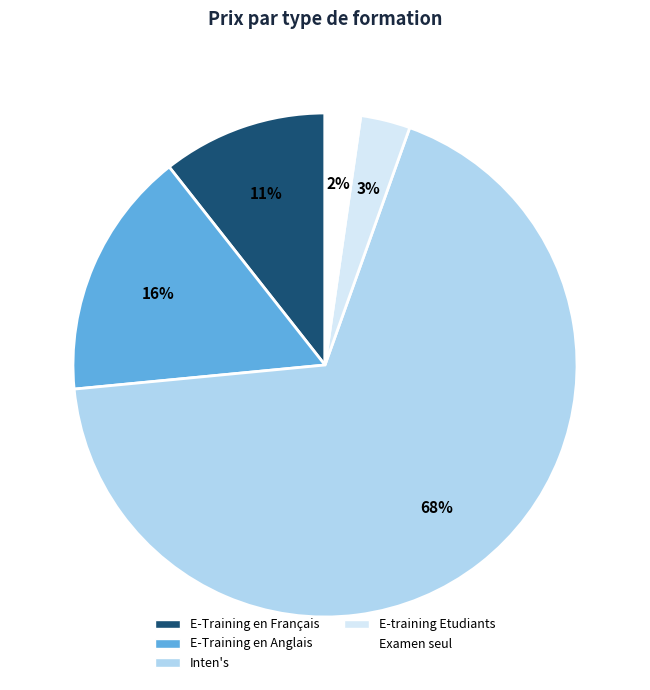

Does Inten's account for over 50% of the chart?

Yes